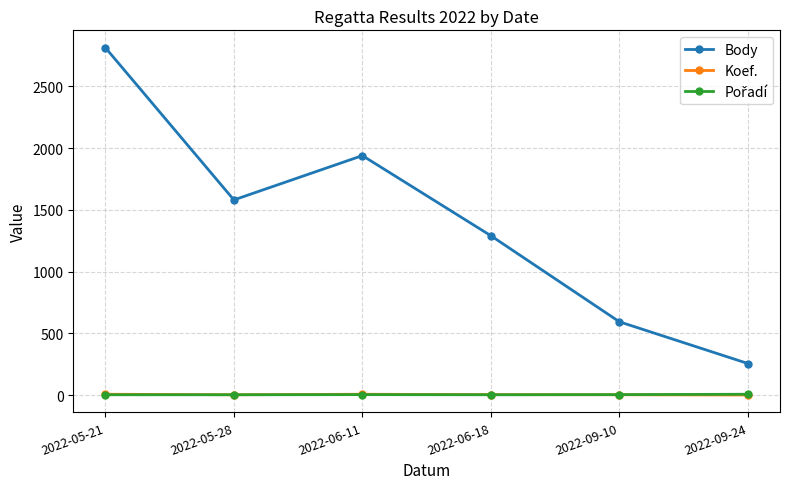

In Koef., how many points are lower than both neighbors (excluding endpoints)?

1